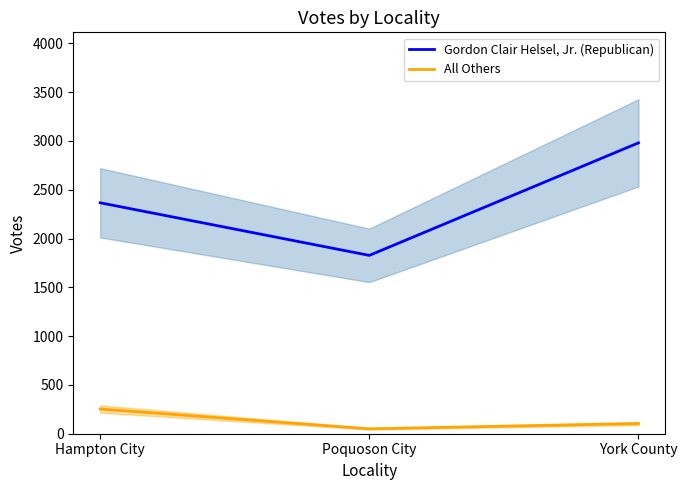

Which category has the highest value in the Gordon Clair Helsel, Jr. (Republican) series?

York County